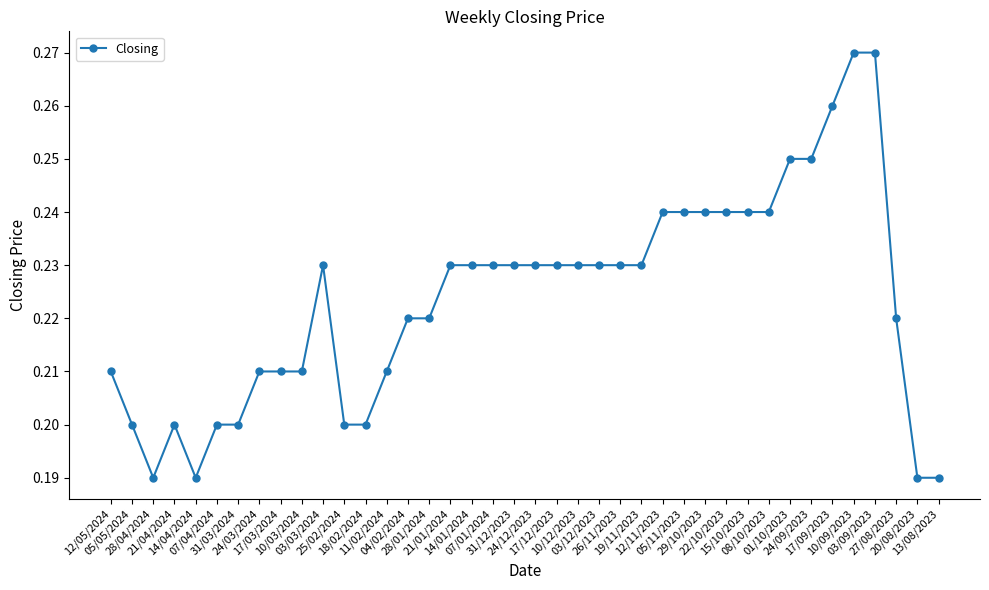

What is the sum of all values?

8.9